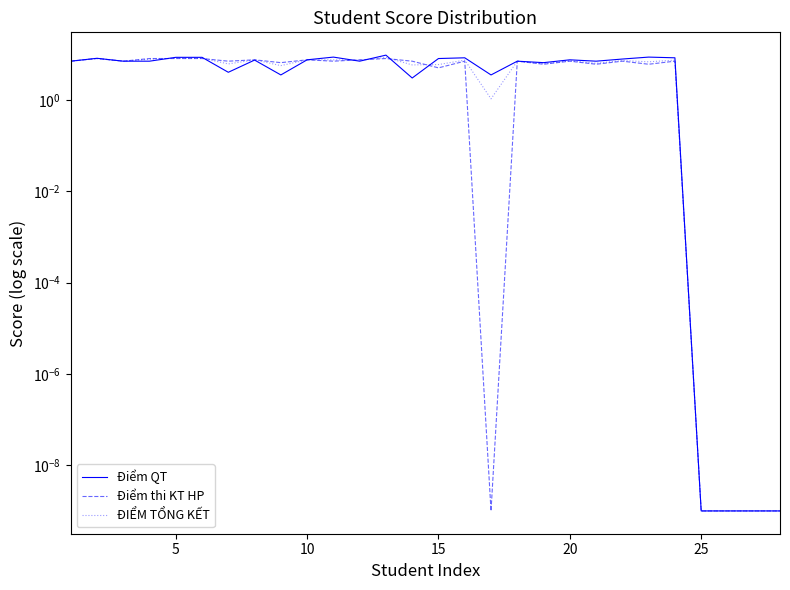

How many distinct data groups are displayed?

3